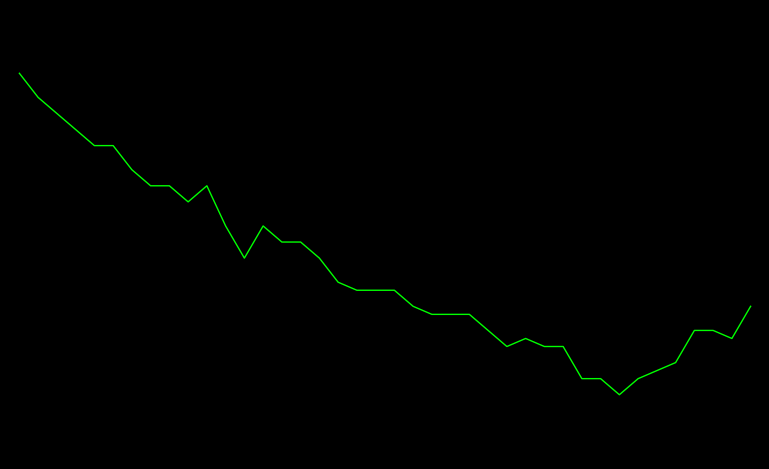

Is this an area chart (filled region under the line)?

No